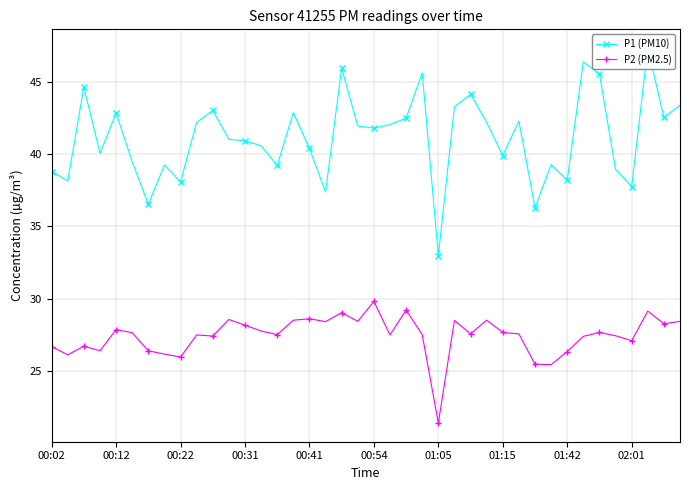

True or false: P2 (PM2.5) has more than 0 interior local peaks.

True